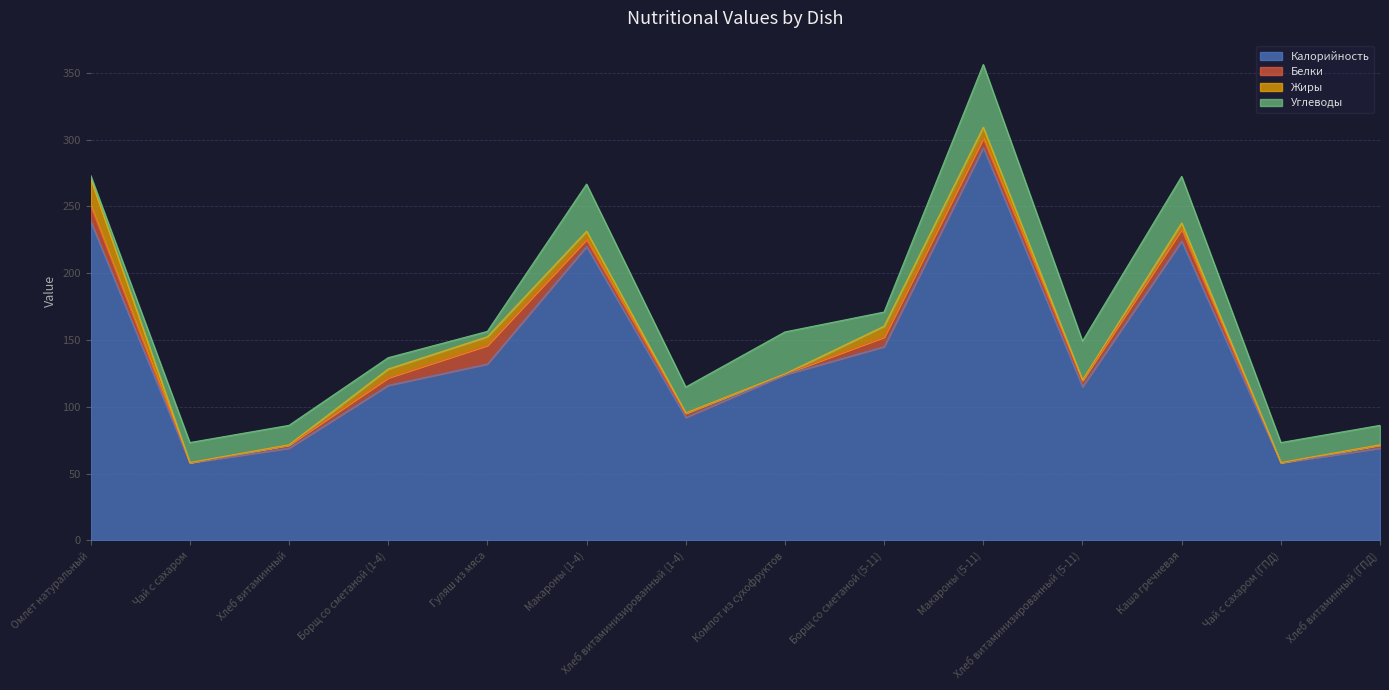

At Макароны (5-11), list the series in order from largest to smallest.

Калорийность, Углеводы, Жиры, Белки